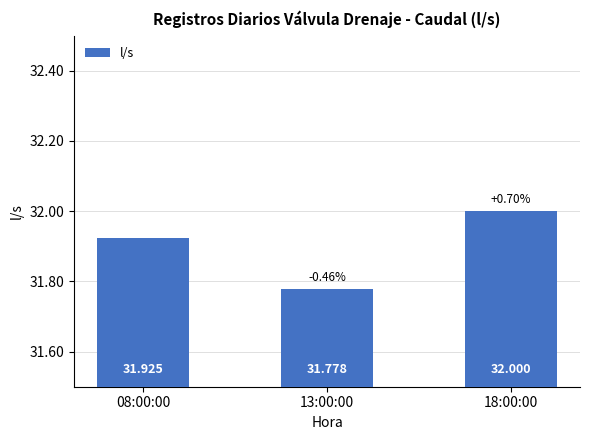

Between 13:00:00 and 18:00:00, which is larger?

18:00:00